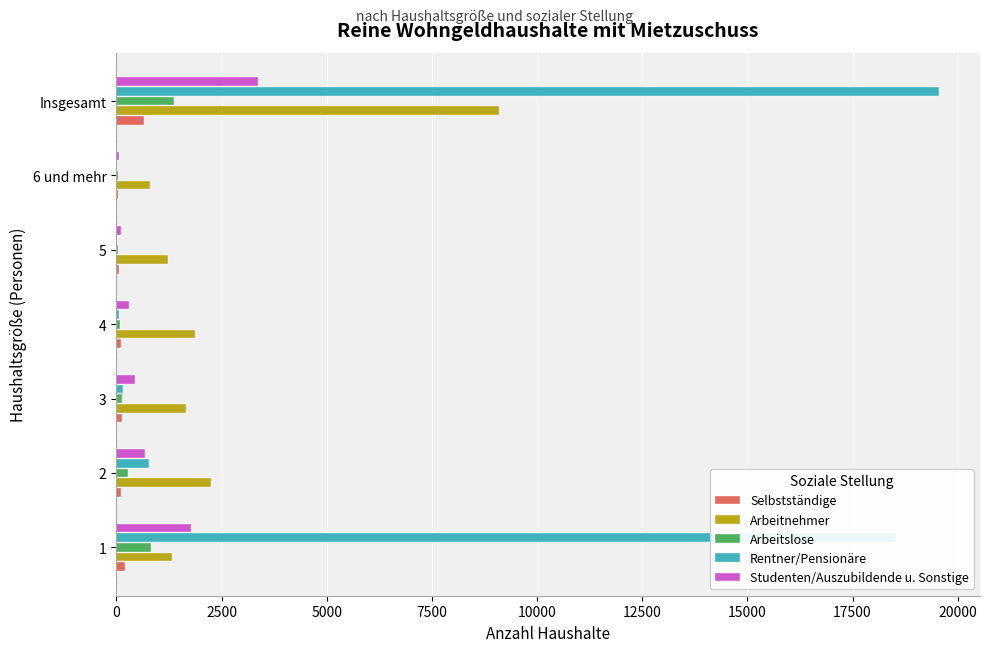

Which category has the highest value in the Studenten/Auszubildende u. Sonstige series?

Insgesamt